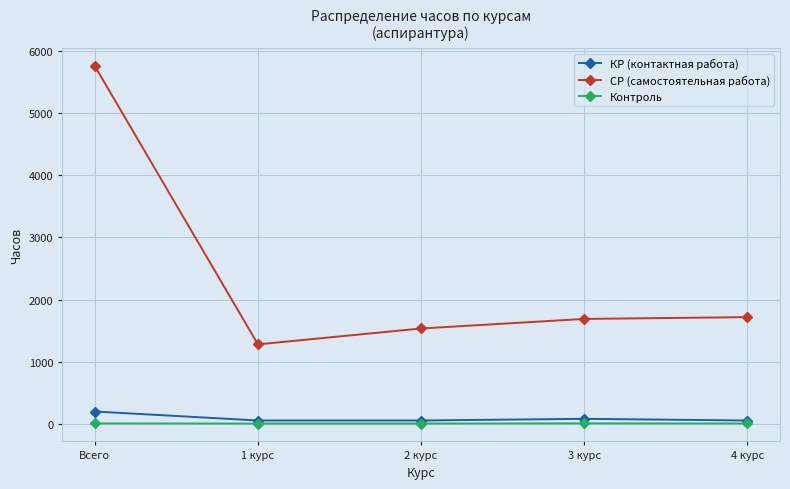

Which series has the largest total across all categories?

СР (самостоятельная работа)